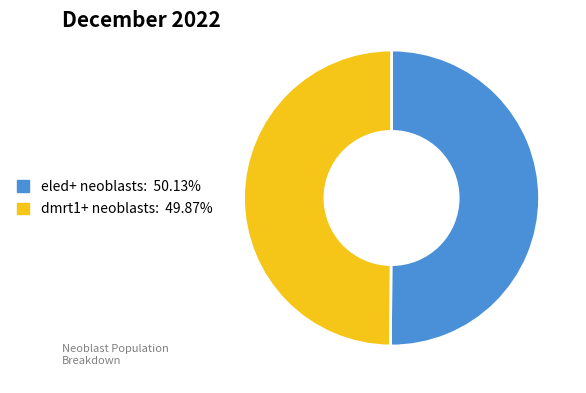

How many segments does this pie chart have?

2